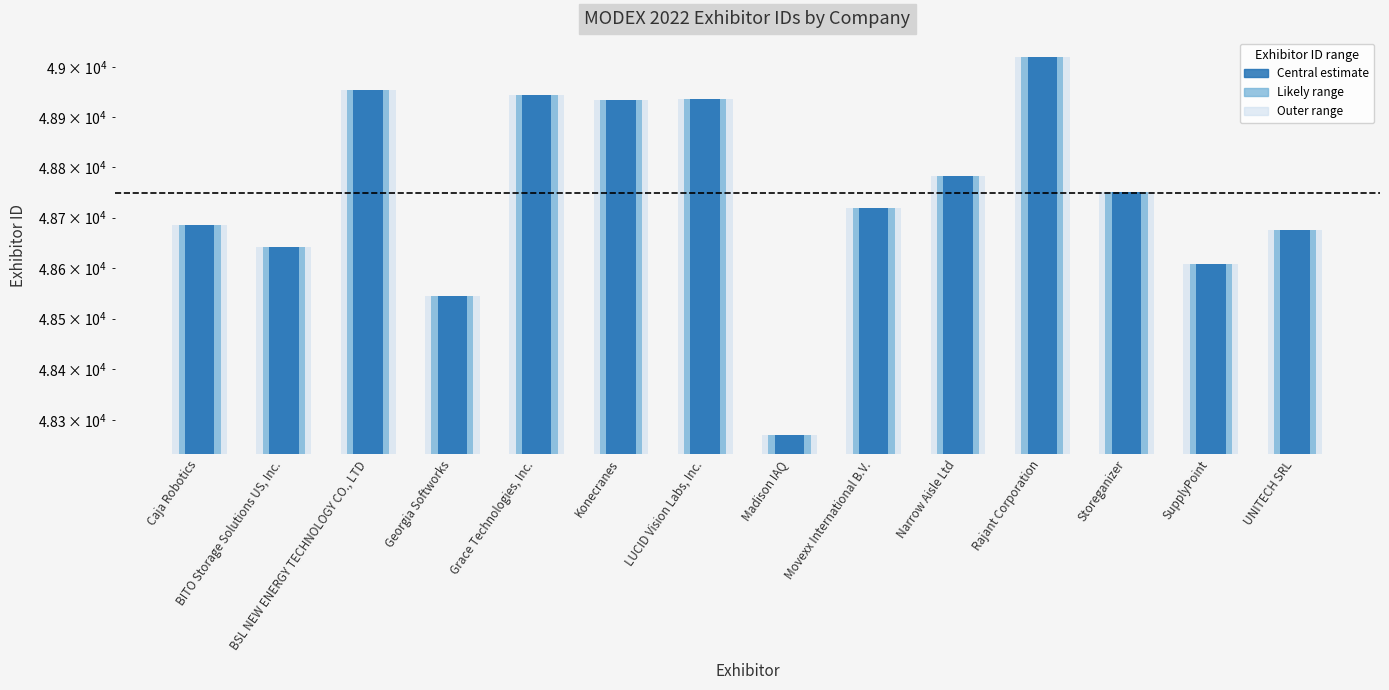

Rank the categories by value from lowest to highest.

Madison IAQ, Georgia Softworks, SupplyPoint, BITO Storage Solutions US, Inc., UNITECH SRL, Caja Robotics, Movexx International B.V., Storeganizer, Narrow Aisle Ltd, Konecranes, LUCID Vision Labs, Inc., Grace Technologies, Inc., BSL NEW ENERGY TECHNOLOGY CO., LTD, Rajant Corporation